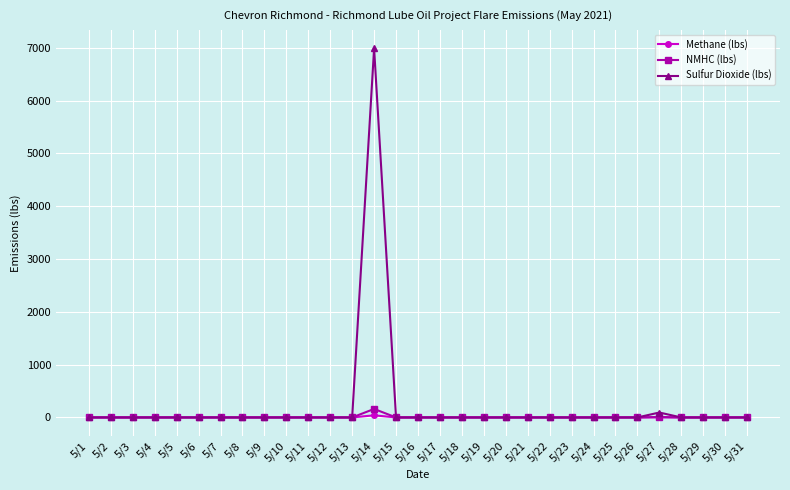

Which series has the widest spread of values?

Sulfur Dioxide (lbs)